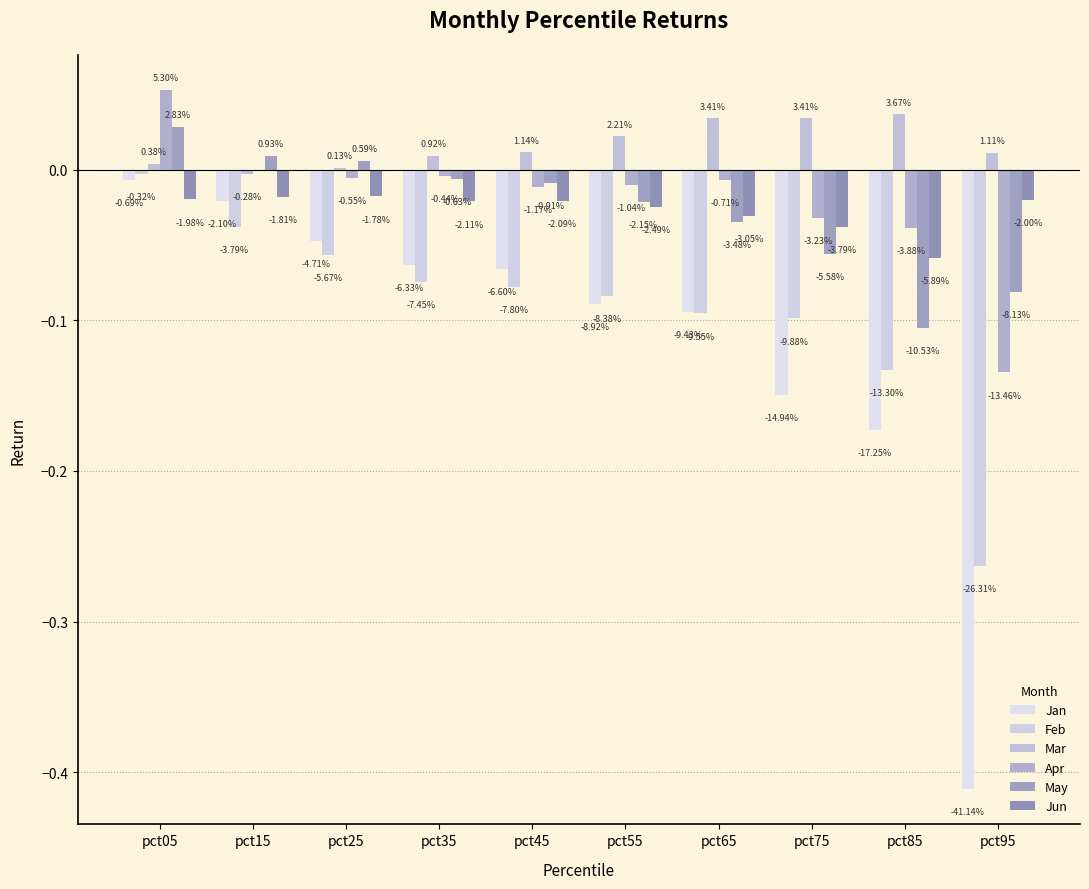

Which series has the widest spread of values?

Jan